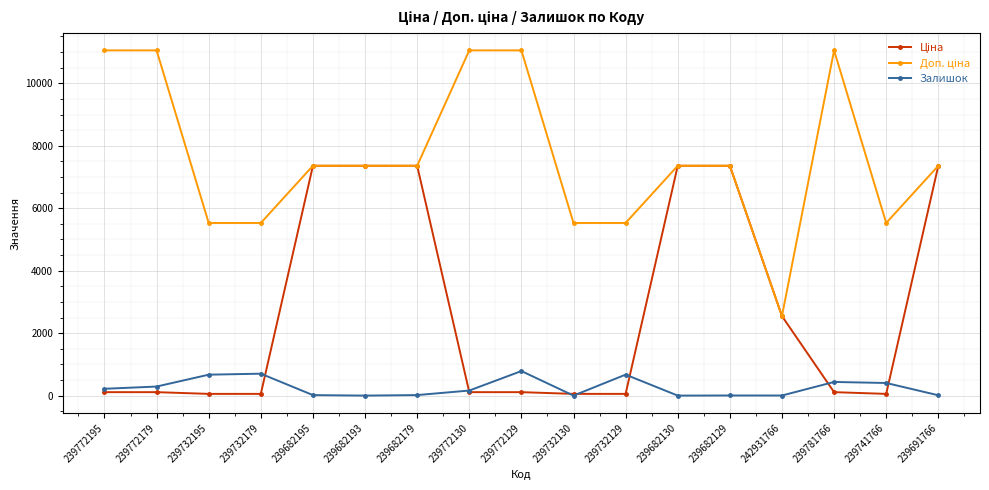

What is the maximum value shown in the chart?

11055.0